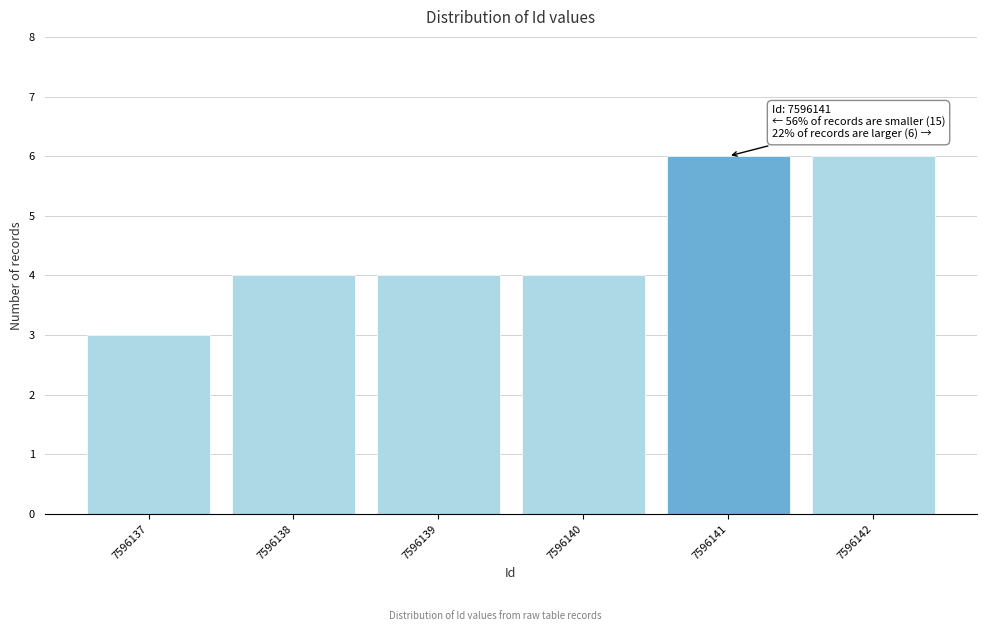

Reading right to left, what are all the values shown in this chart?

6	6	4	4	4	3